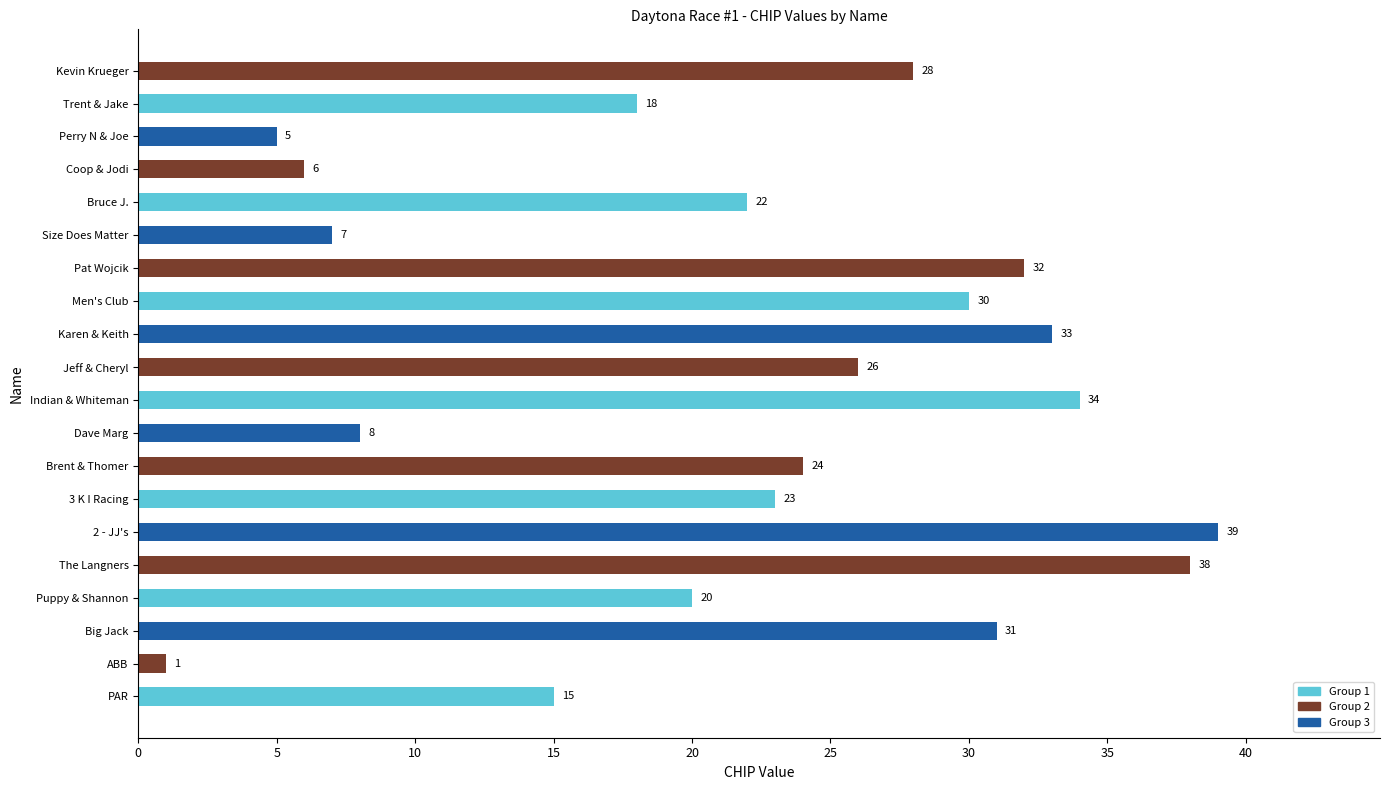

What is the sum of all values?

440